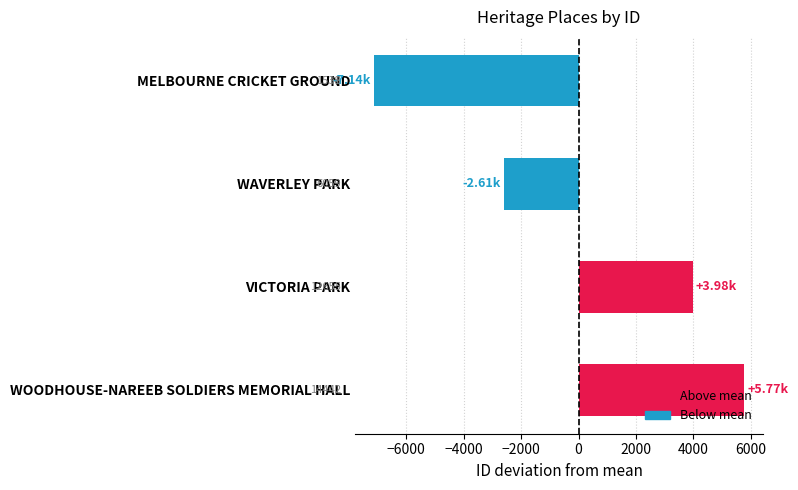

Does the chart contain any negative values?

Yes